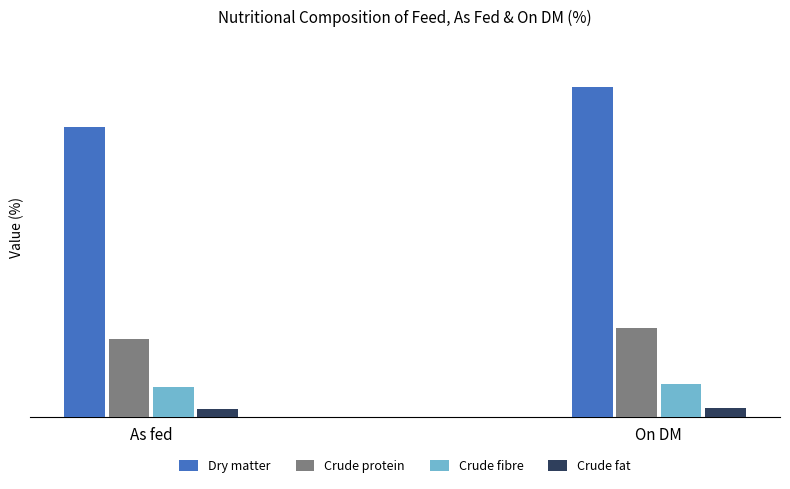

How many Crude fat values are between 2 and 3?

2